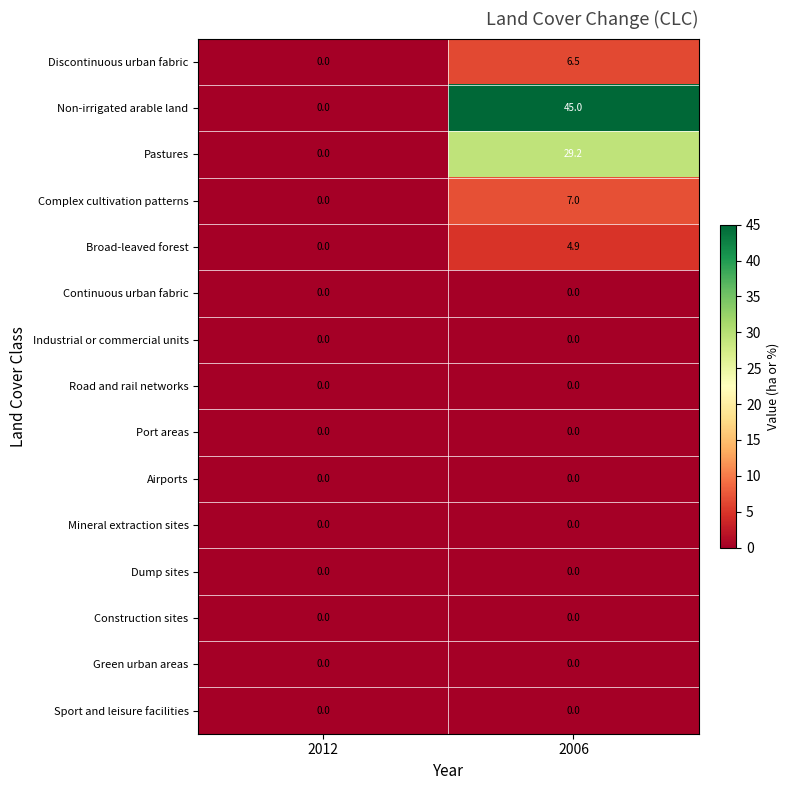

Read the Discontinuous urban fabric value at 2006.

6.5